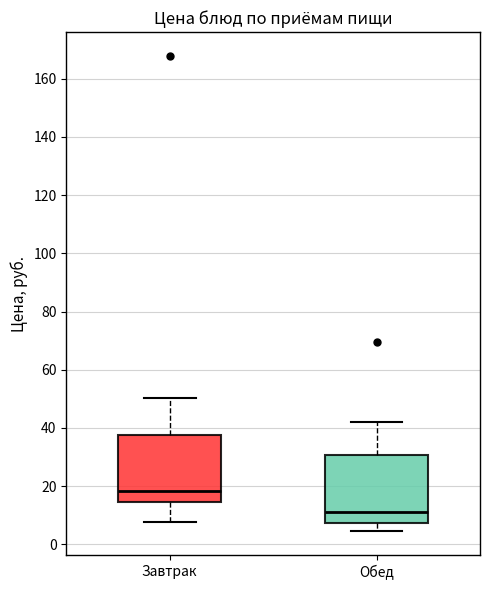

Where does the lower whisker of the box for Обед end on the y-axis? The values are not printed on the chart, so give them approximately, as read against the axis.

4